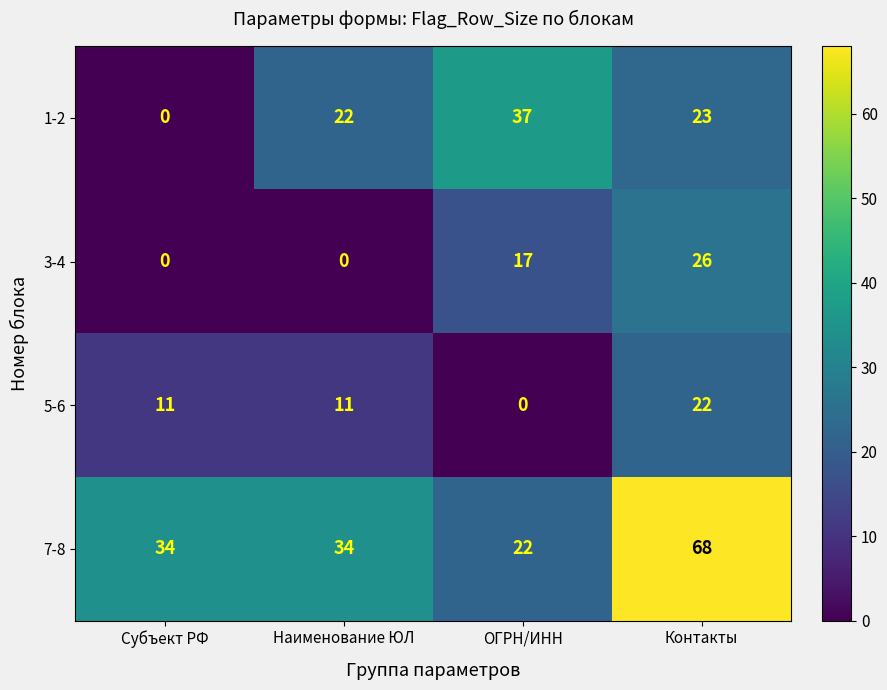

List the series in order of their peak value, lowest first.

5-6, 3-4, 1-2, 7-8